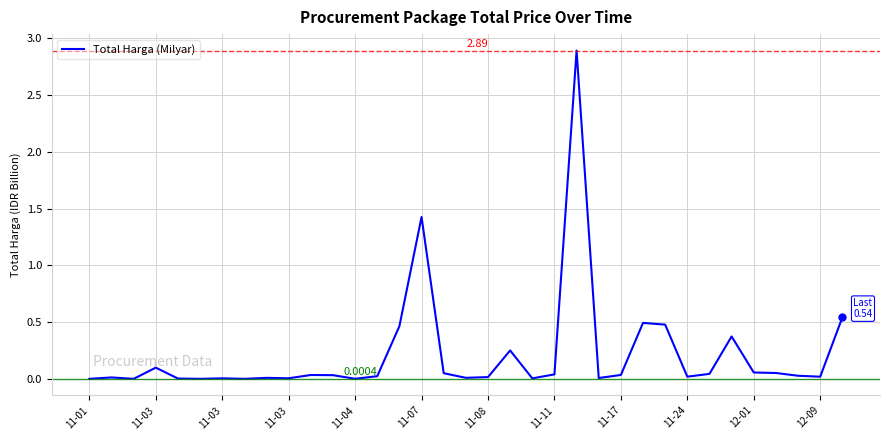

Reading right to left, list all the values displayed in this chart.

0.5	0.0	0.0	0.1	0.1	0.4	0.0	0.0	0.5	0.5	0.0	0.0	2.9	0.0	0.0	0.3	0.0	0.0	0.0	1.4	0.5	0.0	0.0	0.0	0.0	0.0	0.0	0.0	0.0	0.0	0.0	0.1	0.0	0.0	0.0